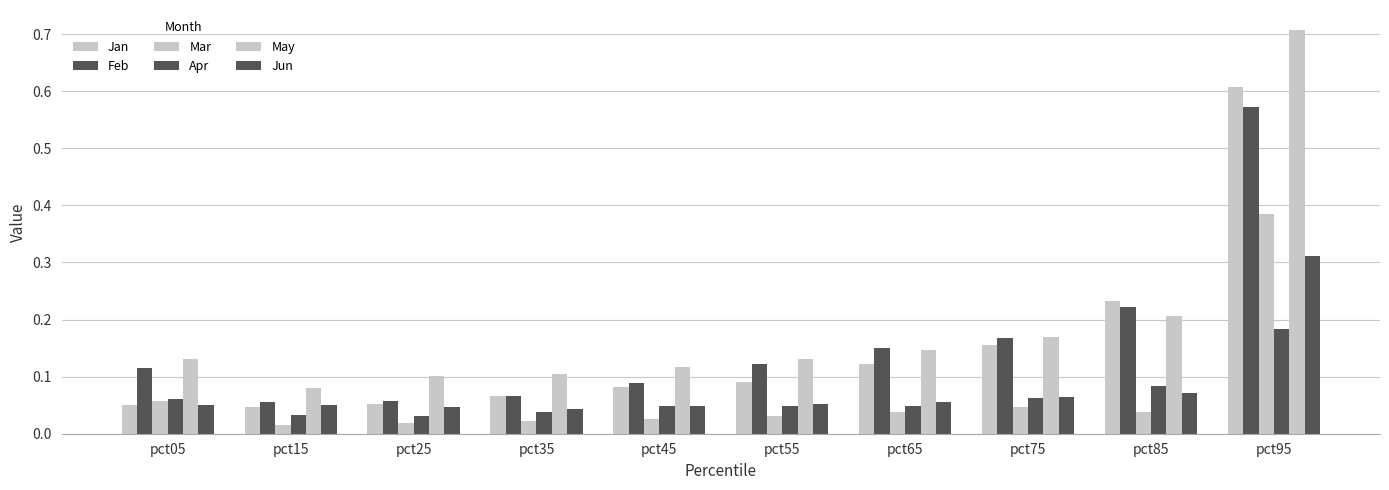

Reading left to right, transcribe all the data shown in this chart.

Jan: pct05=0.0	pct15=0.0	pct25=0.1	pct35=0.1	pct45=0.1	pct55=0.1	pct65=0.1	pct75=0.2	pct85=0.2	pct95=0.6
Feb: pct05=0.1	pct15=0.1	pct25=0.1	pct35=0.1	pct45=0.1	pct55=0.1	pct65=0.1	pct75=0.2	pct85=0.2	pct95=0.6
Mar: pct05=0.1	pct15=0.0	pct25=0.0	pct35=0.0	pct45=0.0	pct55=0.0	pct65=0.0	pct75=0.0	pct85=0.0	pct95=0.4
Apr: pct05=0.1	pct15=0.0	pct25=0.0	pct35=0.0	pct45=0.0	pct55=0.0	pct65=0.0	pct75=0.1	pct85=0.1	pct95=0.2
May: pct05=0.1	pct15=0.1	pct25=0.1	pct35=0.1	pct45=0.1	pct55=0.1	pct65=0.1	pct75=0.2	pct85=0.2	pct95=0.7
Jun: pct05=0.1	pct15=0.1	pct25=0.0	pct35=0.0	pct45=0.0	pct55=0.1	pct65=0.1	pct75=0.1	pct85=0.1	pct95=0.3